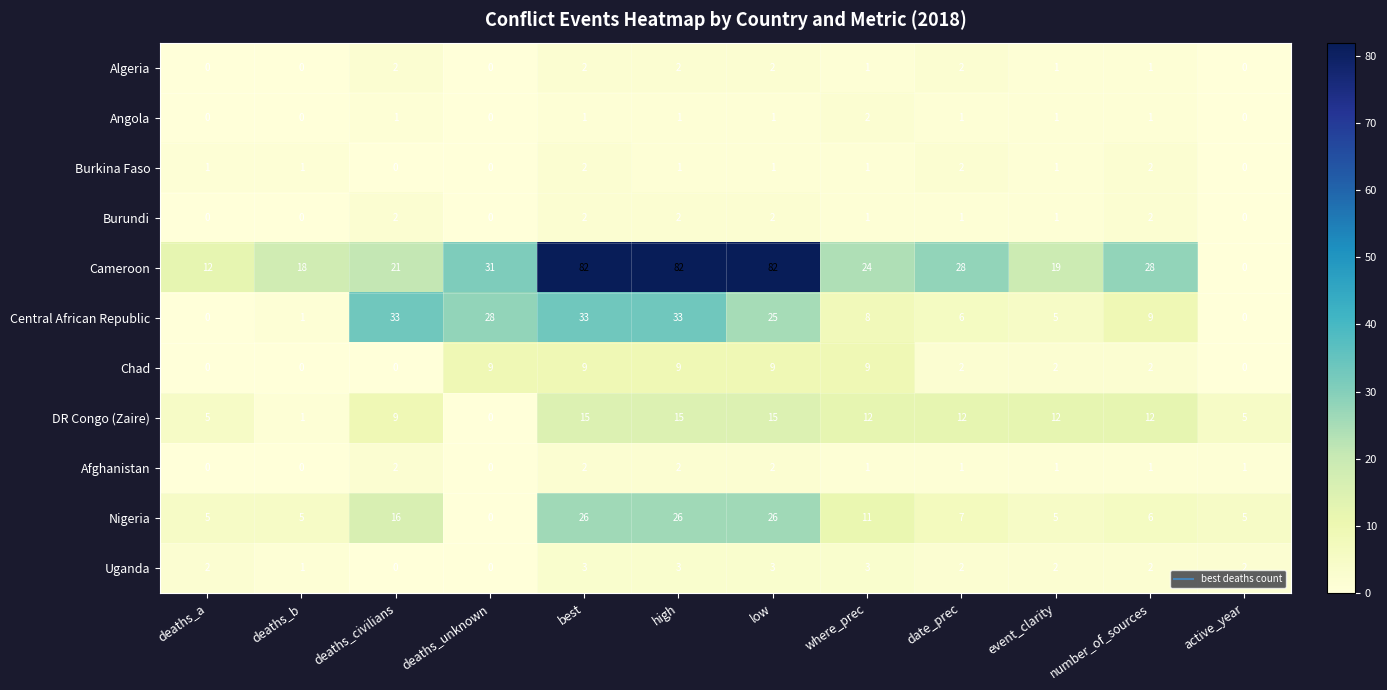

What is the maximum value shown in the chart?

82